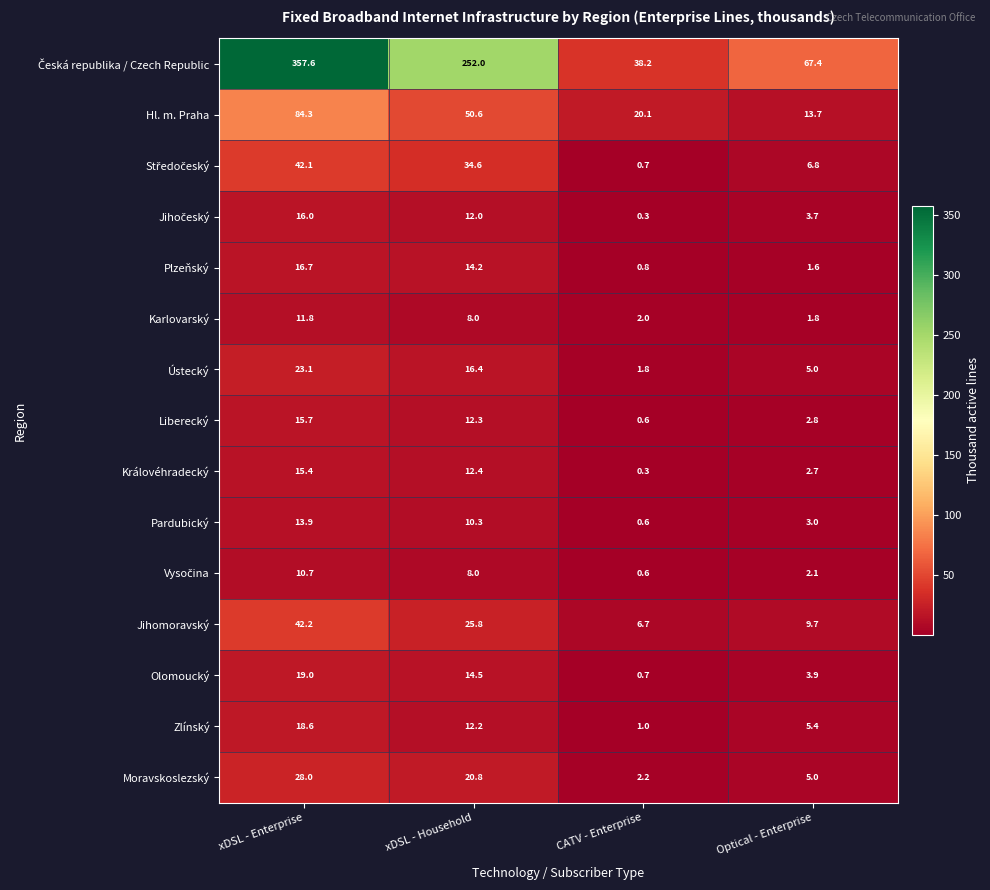

Count the number of data series in this chart.

15